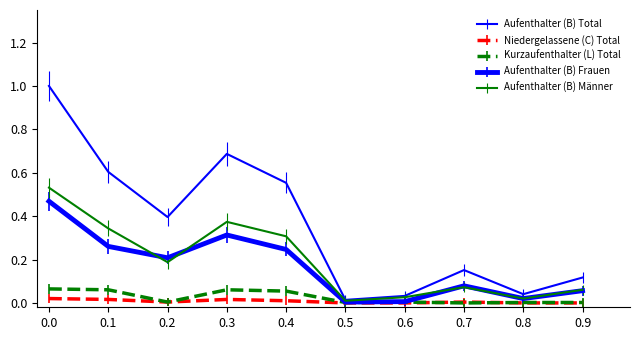

What is the sum of all Kurzaufenthalter (L) Total values?

0.3